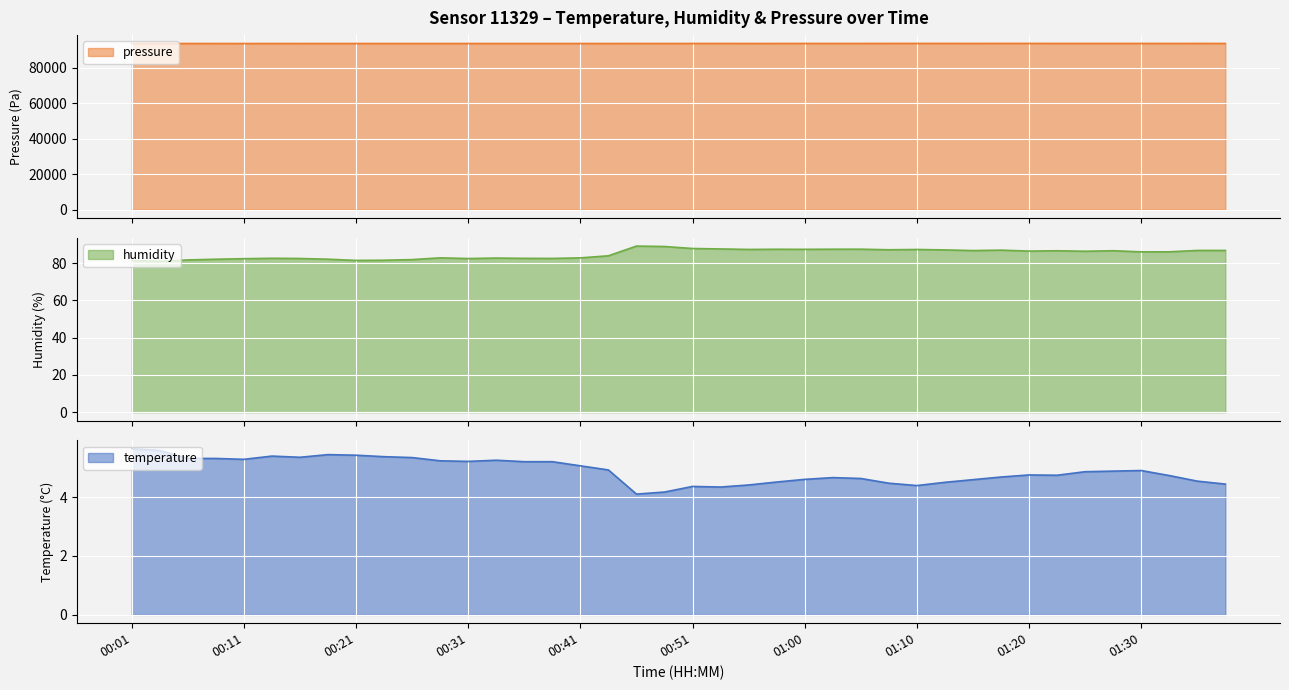

What is the total value across all series at 00:43?

93778.0